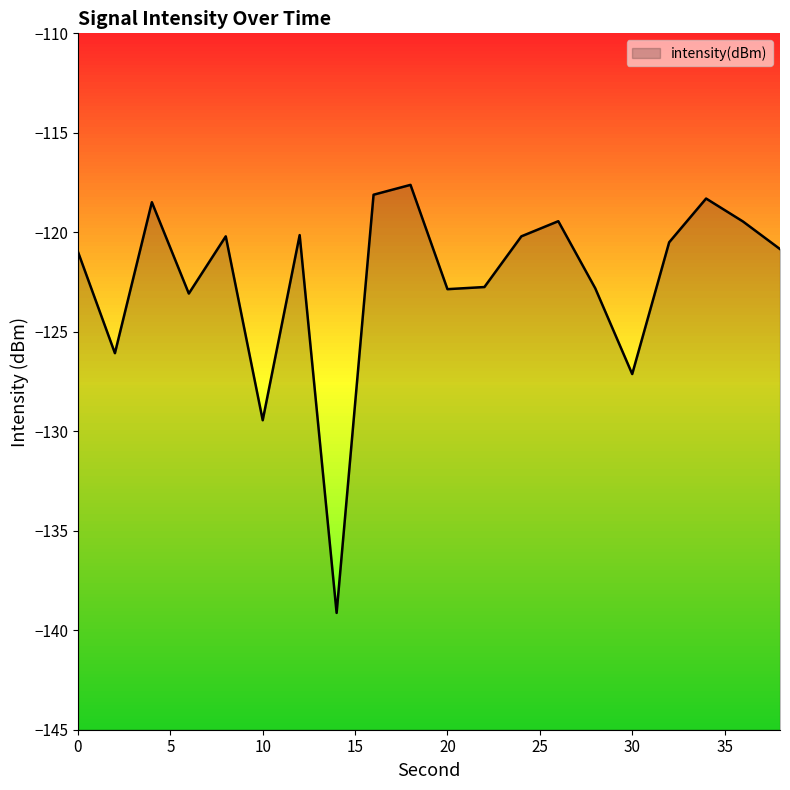

Which label corresponds to the largest value in the chart?

18